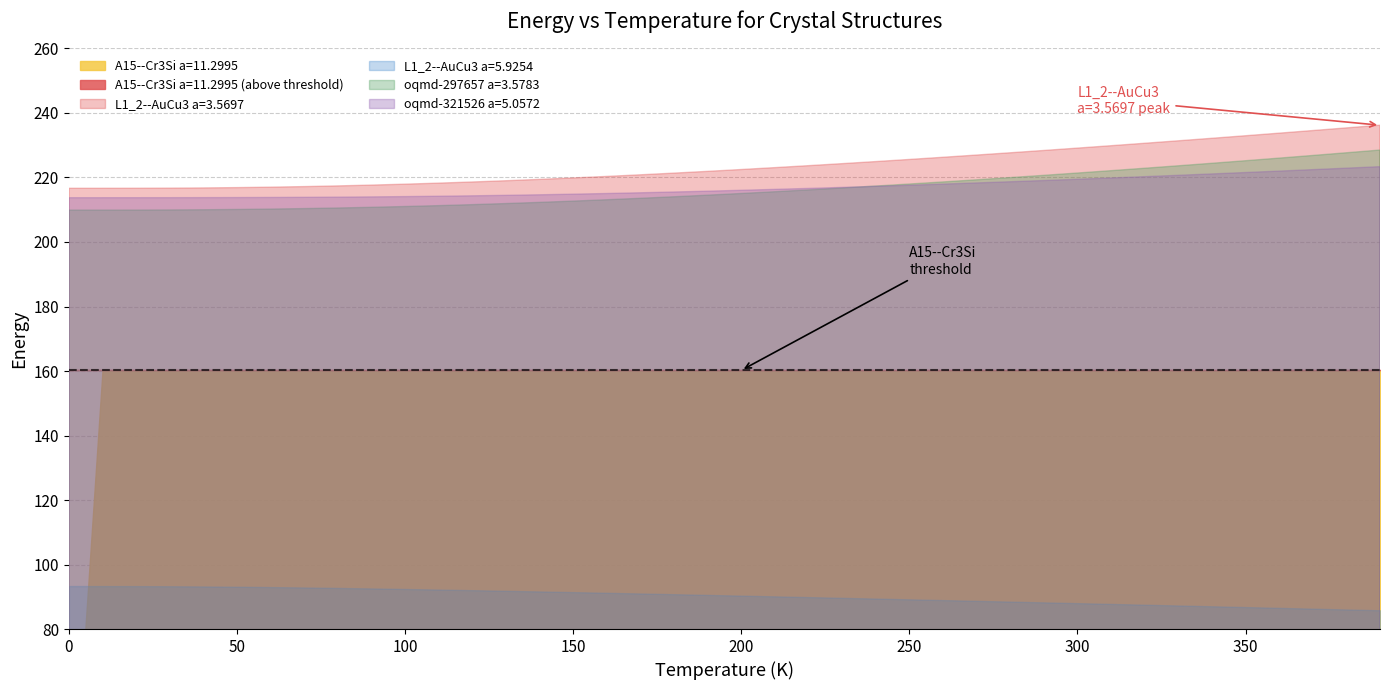

What is the greatest value displayed?

236.2